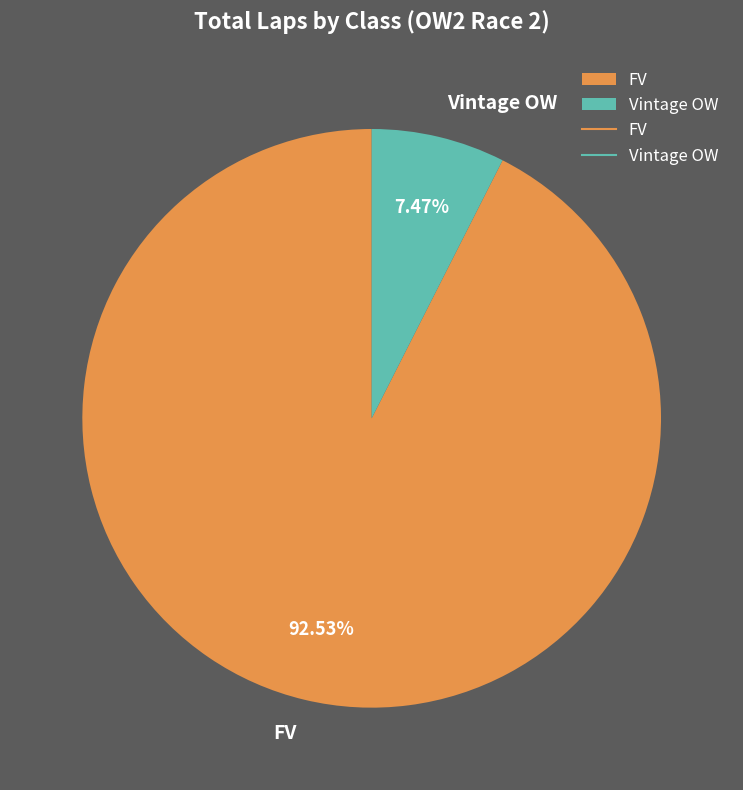

Is there any slice that represents more than half of the pie?

Yes